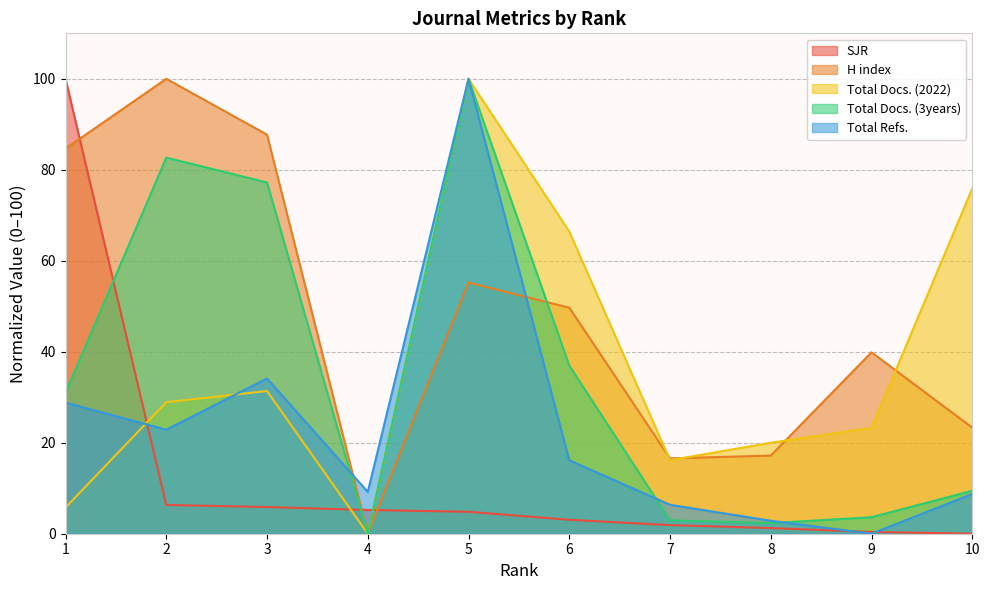

Which series has the largest total across all categories?

H index